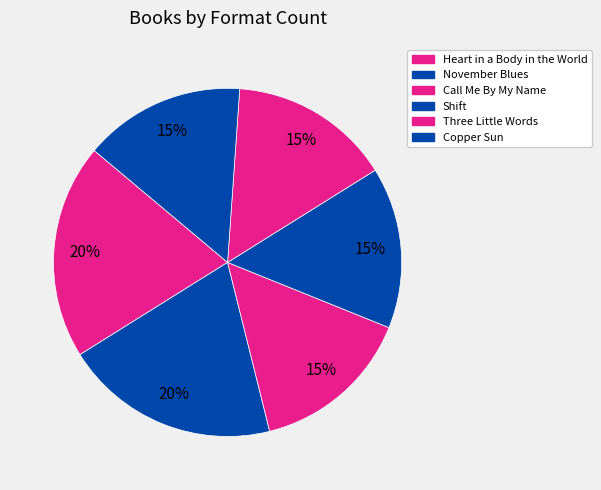

What percentage do Copper Sun and November Blues together represent?

35.0%